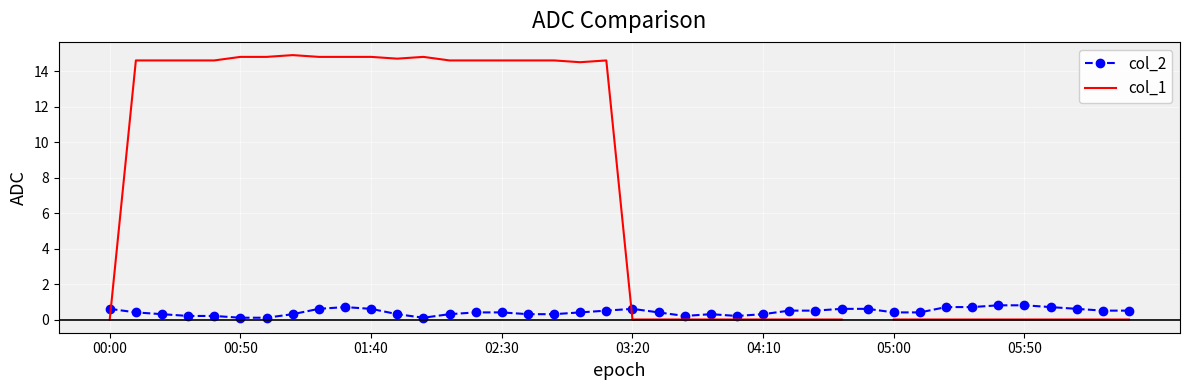

What is the minimum value for col_2?

0.1